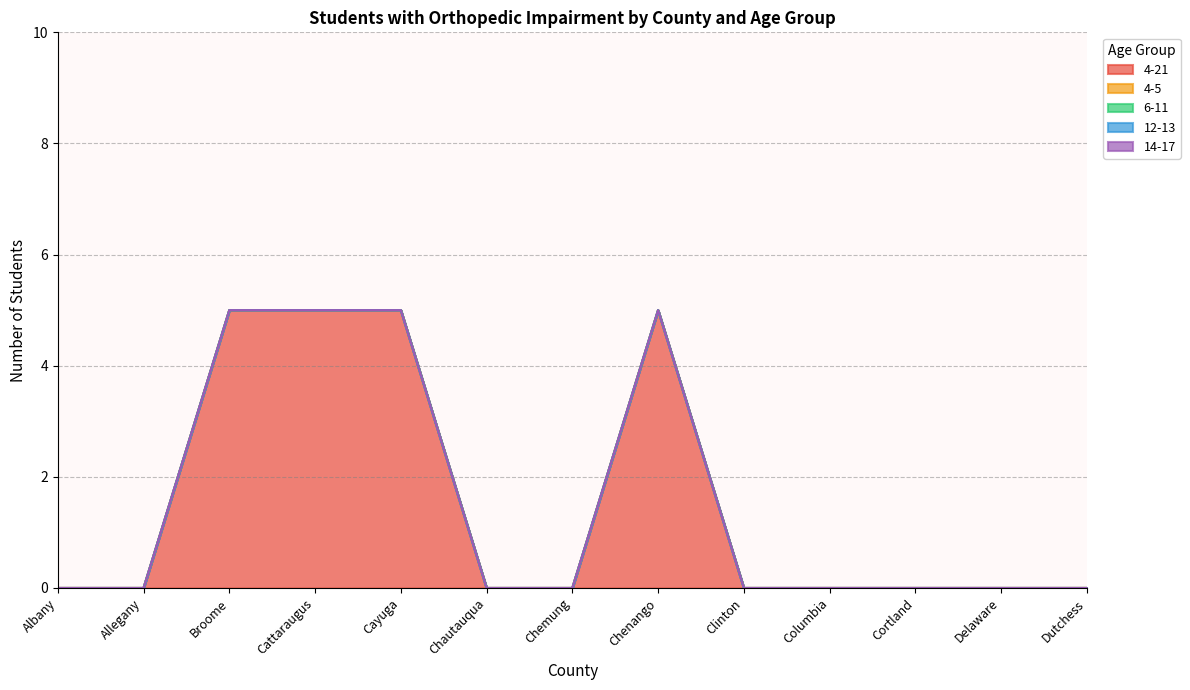

Reading right to left, extract all data points from this chart.

4-21: 0	0	0	0	0	5	0	0	5	5	5	0	0
4-5: 0	0	0	0	0	0	0	0	0	0	0	0	0
6-11: 0	0	0	0	0	0	0	0	0	0	0	0	0
12-13: 0	0	0	0	0	0	0	0	0	0	0	0	0
14-17: 0	0	0	0	0	0	0	0	0	0	0	0	0